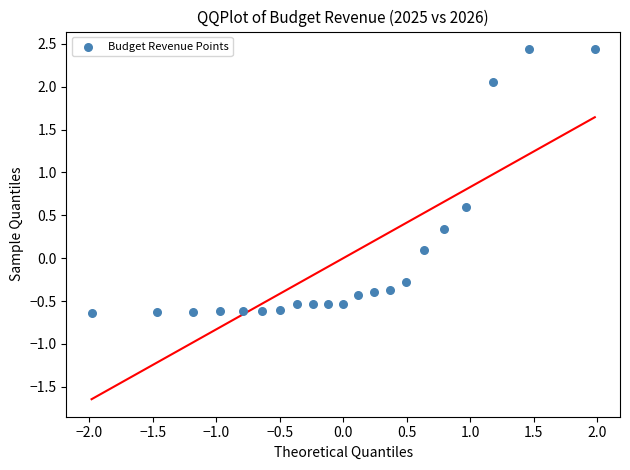

What is the range of Y values (max minus min)?

3.1